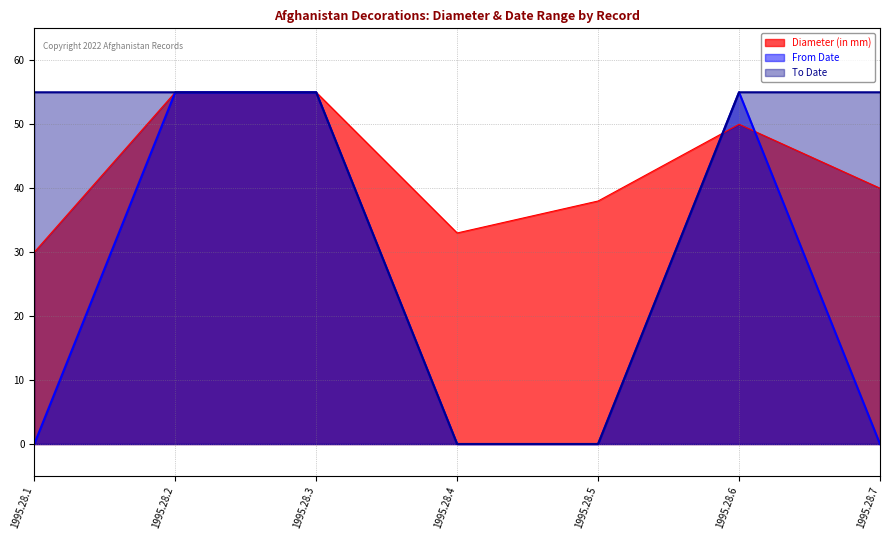

Which category has the lowest value across all series?

1995.28.4